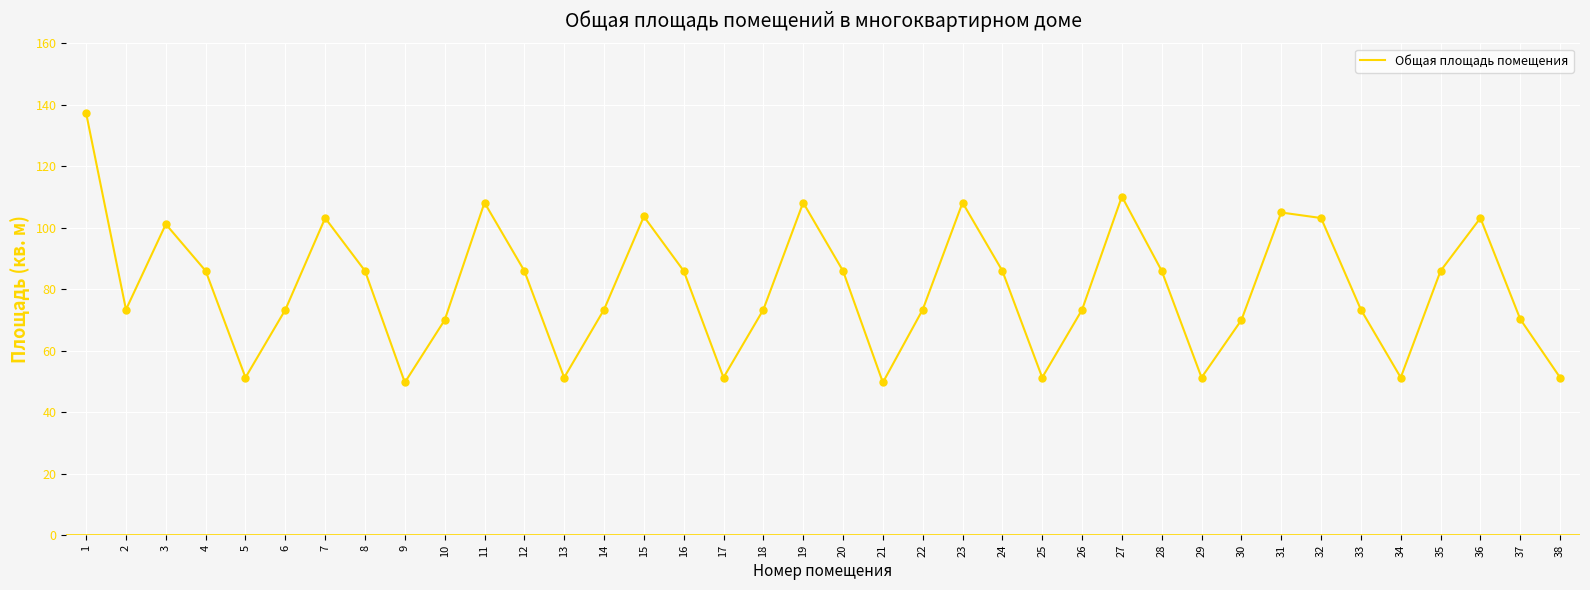

What is the change in value from 16 to 38?

-34.7